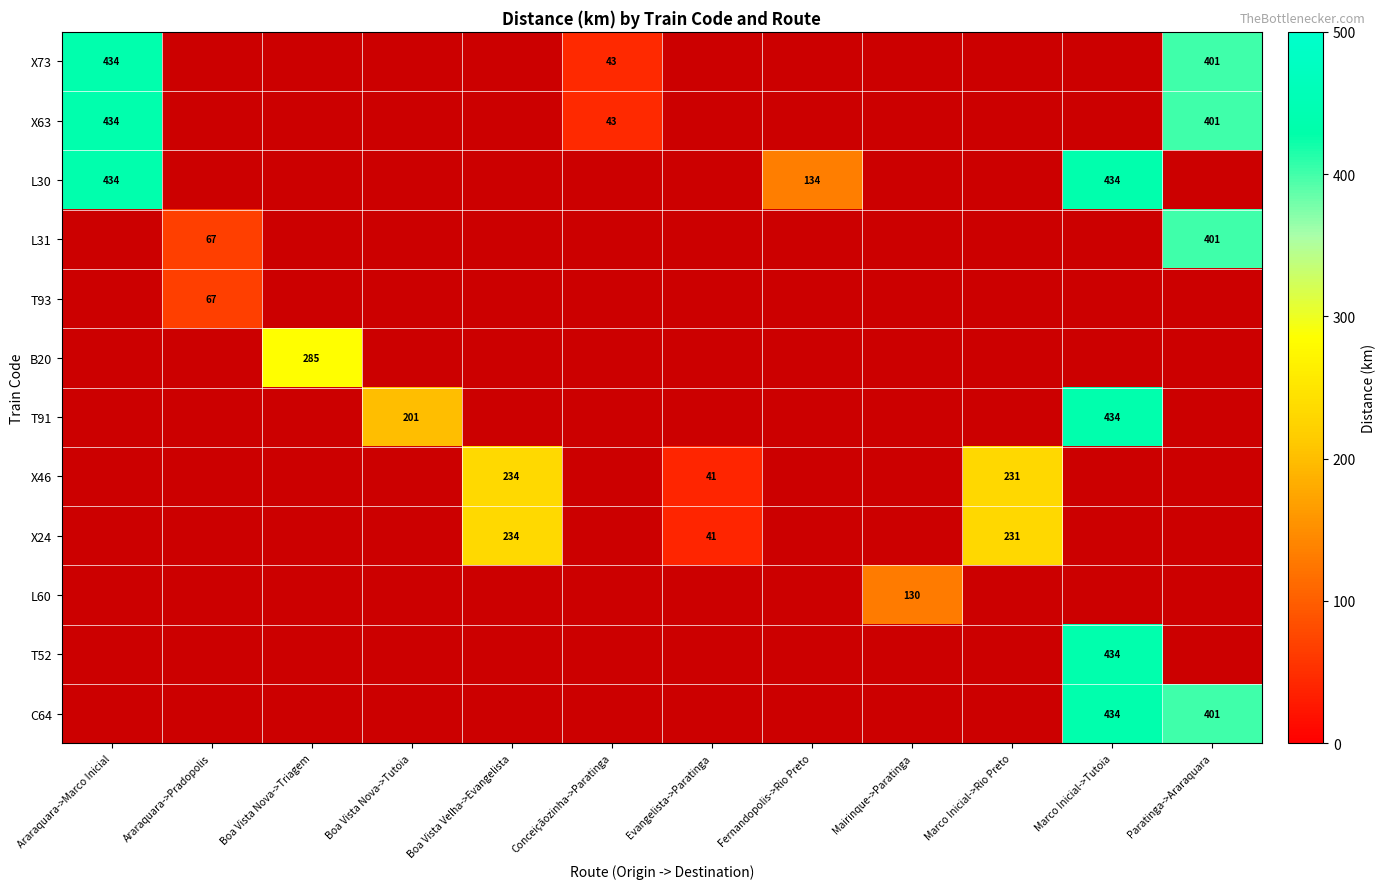

The value of L31 at Araraquara->Pradopolis is 67. True or false?

True